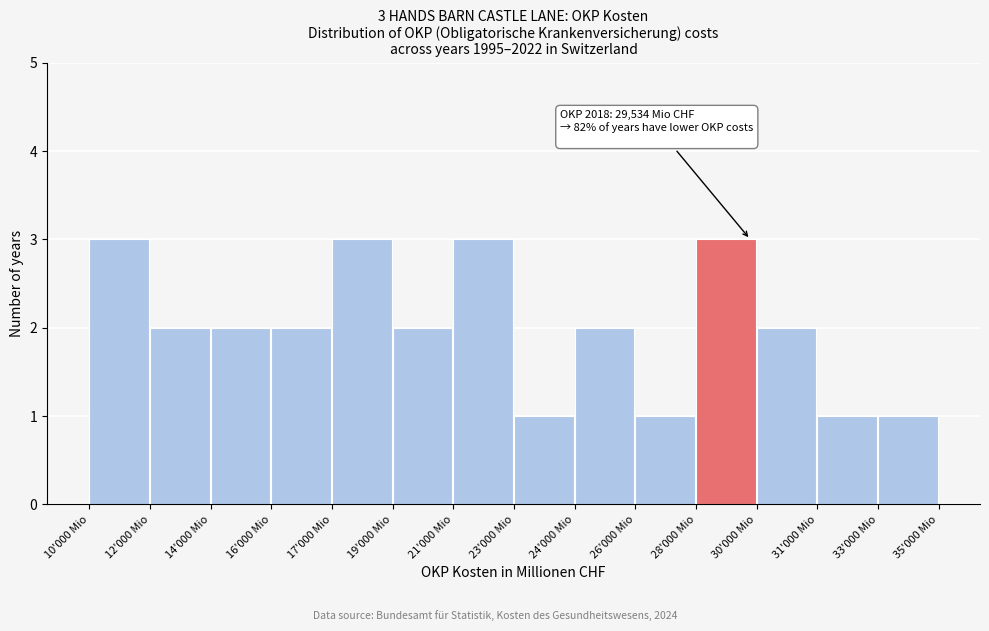

Reading left to right, transcribe all the data shown in this chart.

10'000 Mio=3	12'000 Mio=2	14'000 Mio=2	16'000 Mio=2	17'000 Mio=3	19'000 Mio=2	21'000 Mio=3	23'000 Mio=1	24'000 Mio=2	26'000 Mio=1	28'000 Mio=3	30'000 Mio=2	31'000 Mio=1	33'000 Mio=1